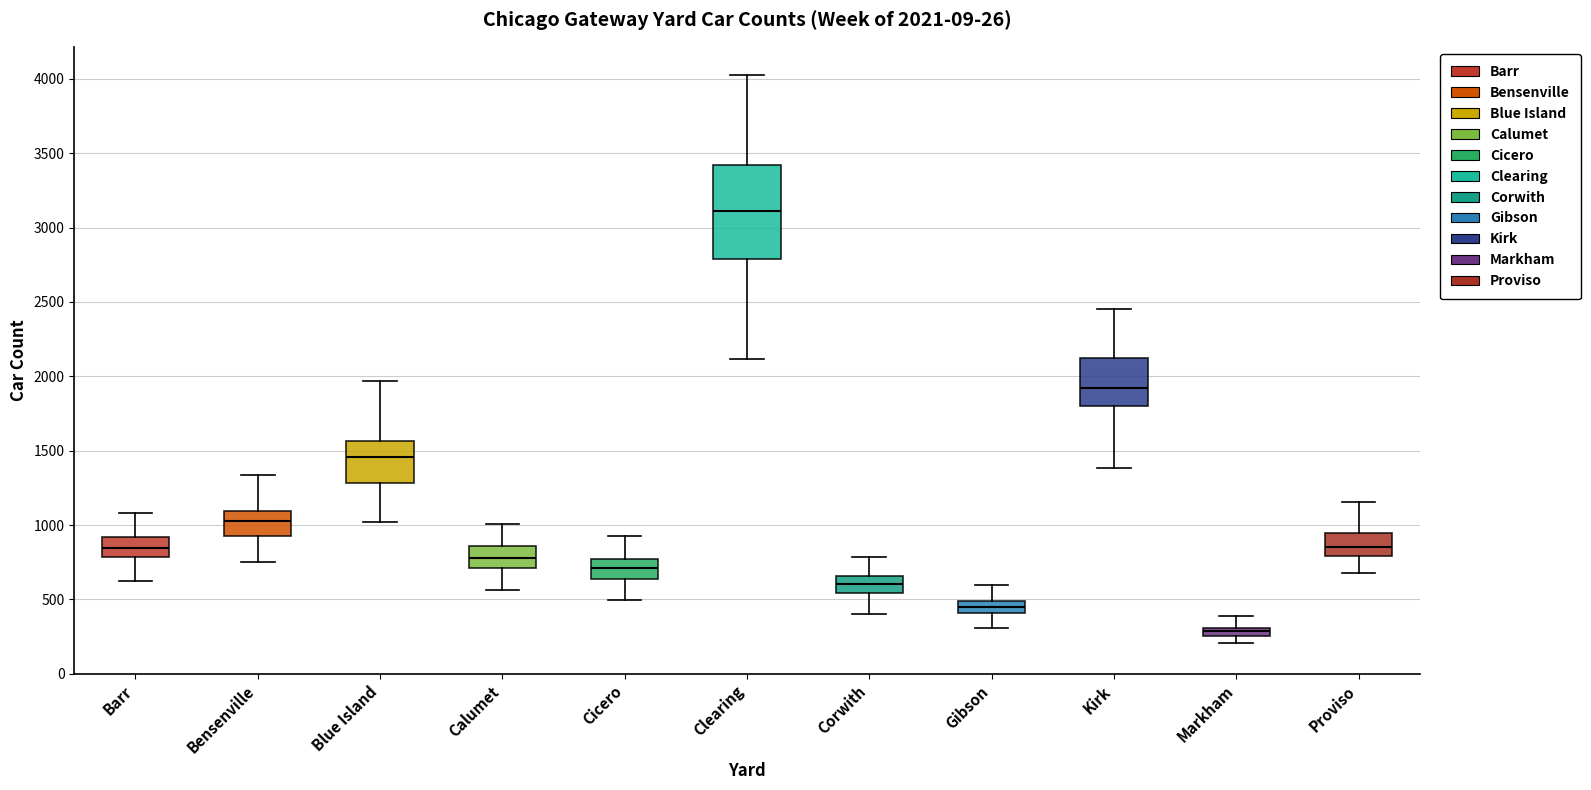

Which box has the lowest median line?

Markham